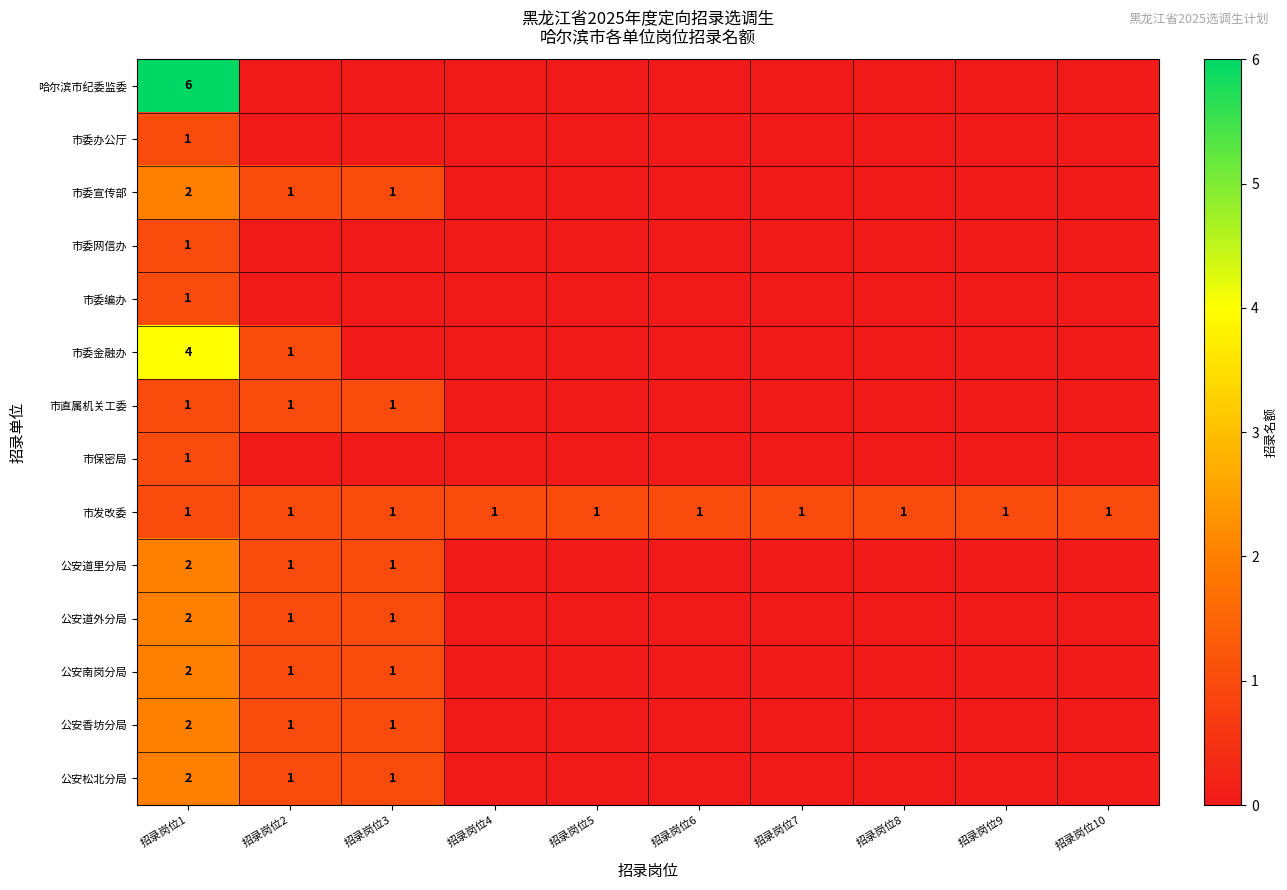

Is it true that 公安南岗分局 equals 2 at 招录岗位1?

True